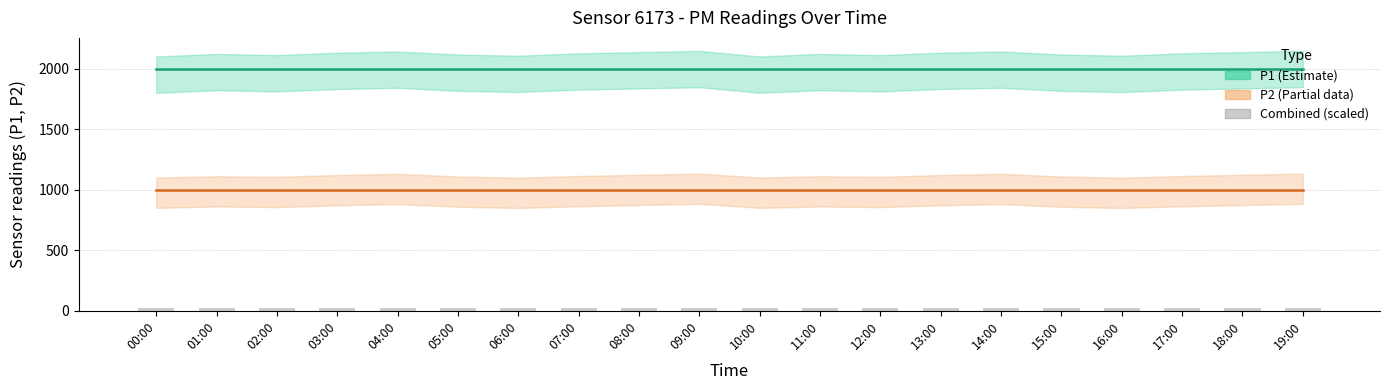

The Combined (scaled) series shows 14.2 at 15:00. True or false?

False